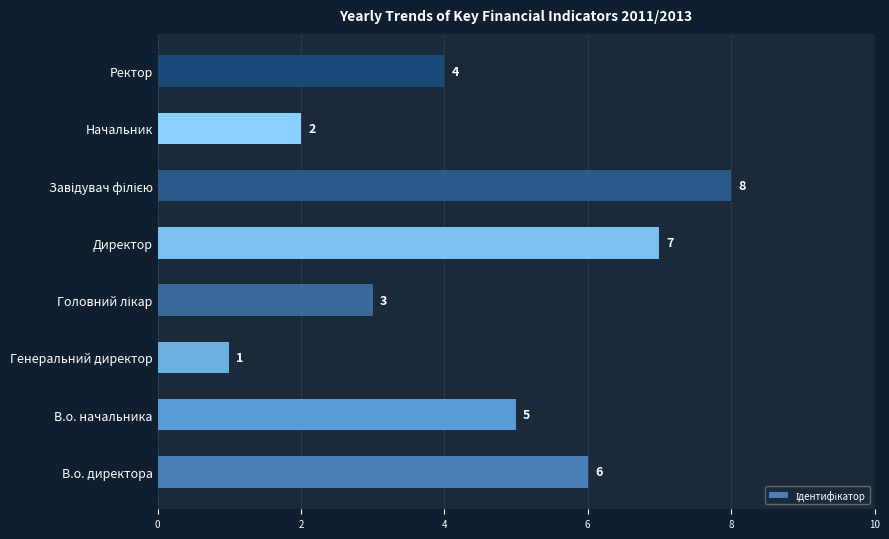

Approximately how many times larger is the value at В.о. директора compared to Директор?

0.9